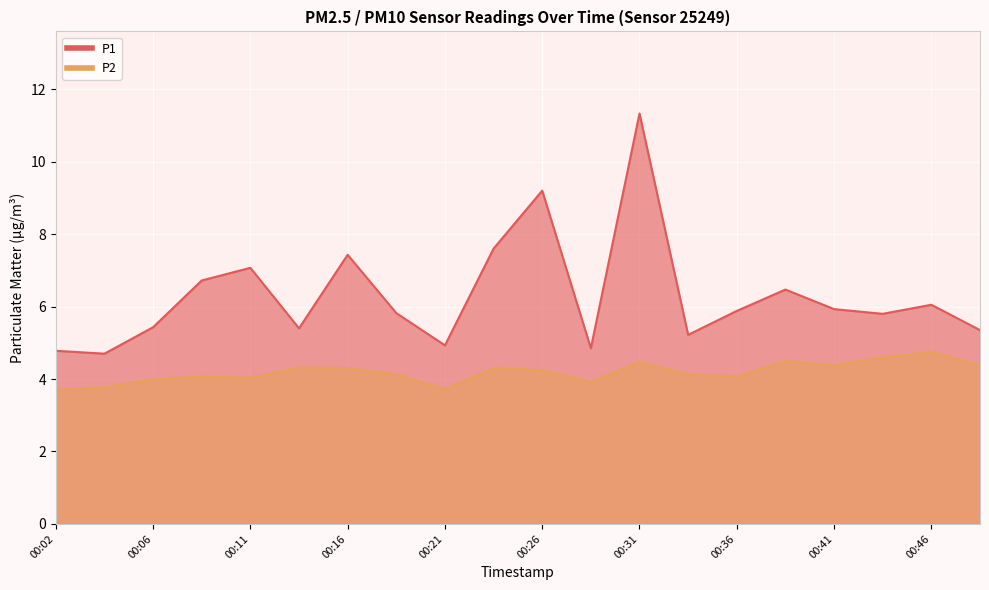

Does the chart display data point markers on the line(s)?

No